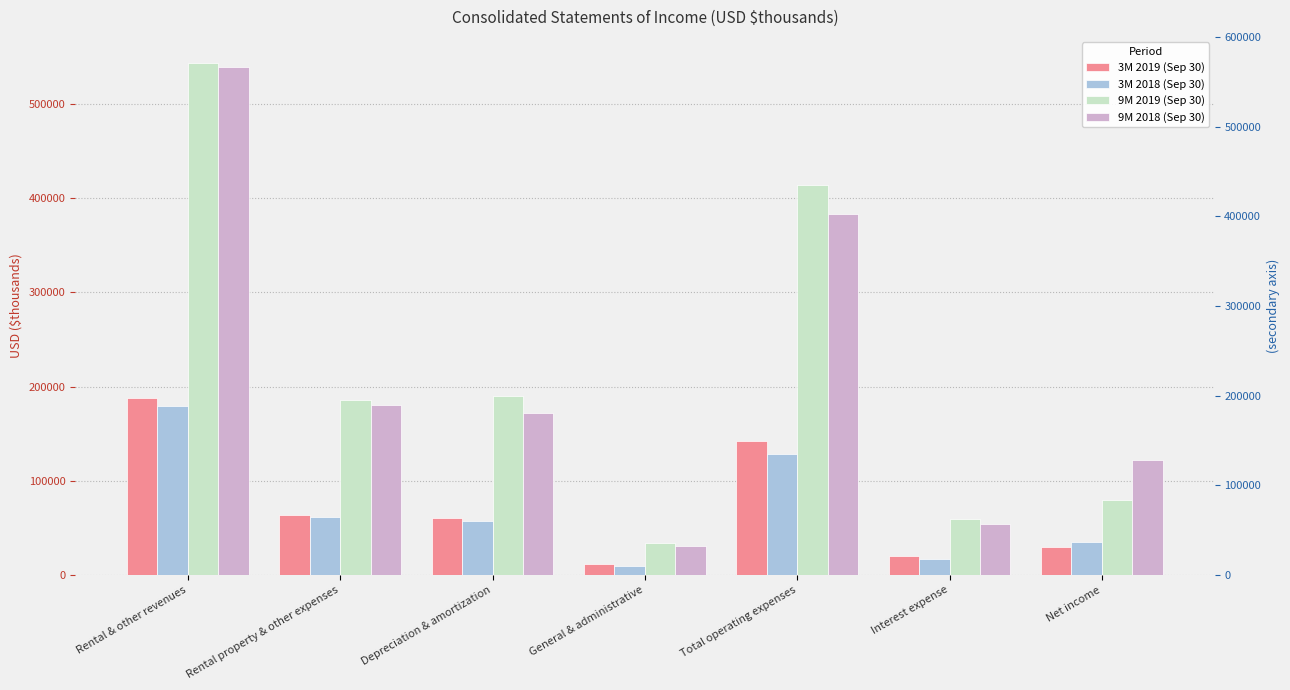

Is it true that 9M 2018 (Sep 30) equals 296027 at Depreciation & amortization?

False